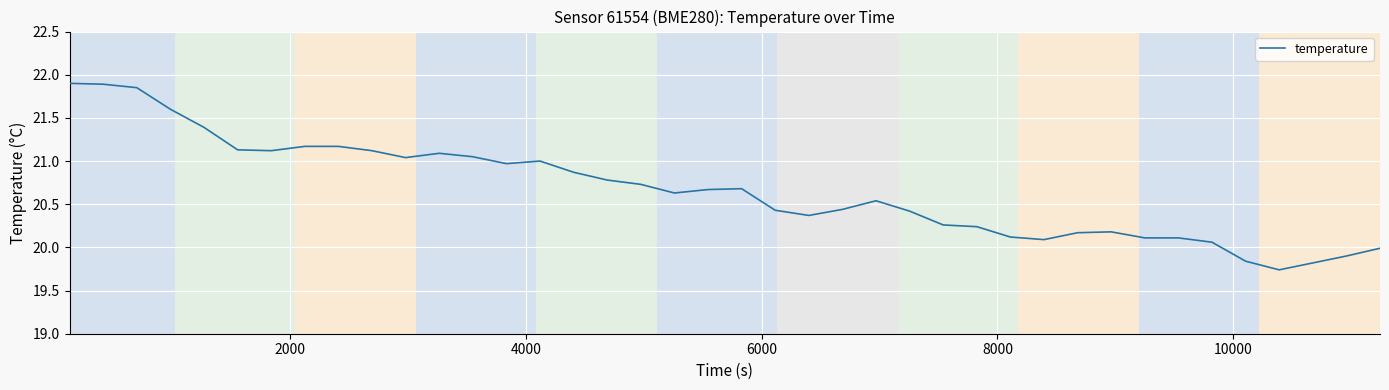

What is the difference between the maximum and minimum values?

2.2